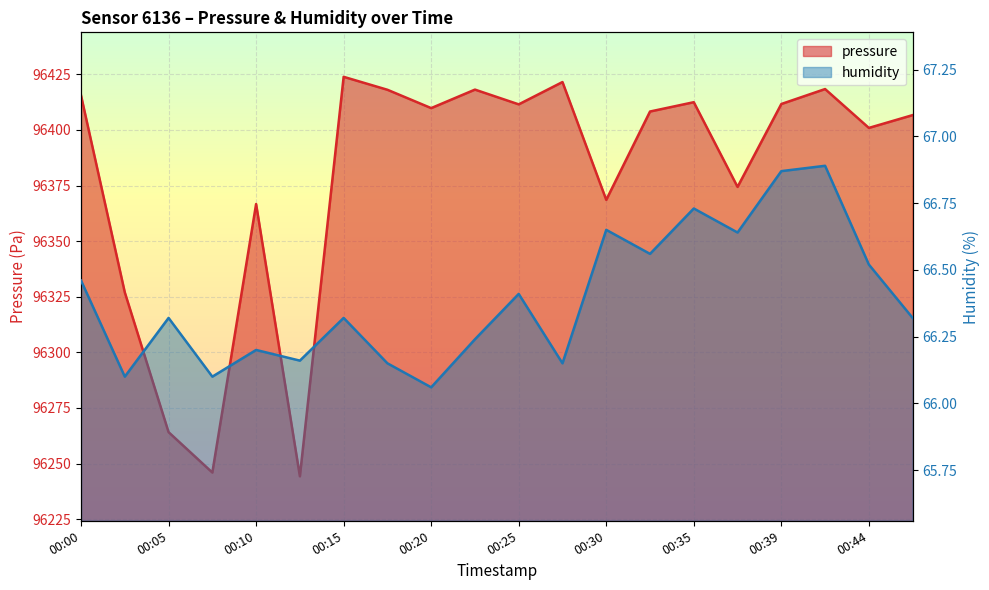

What is the value of the humidity point at the 19th from the left?

66.5